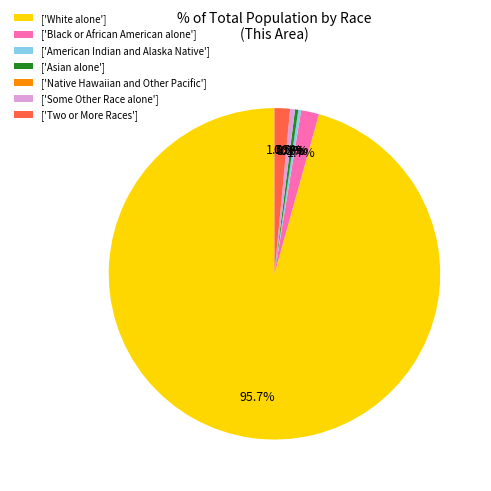

To the nearest percent, what is the combined percentage of White alone and Native Hawaiian and Other Pacific?

96%